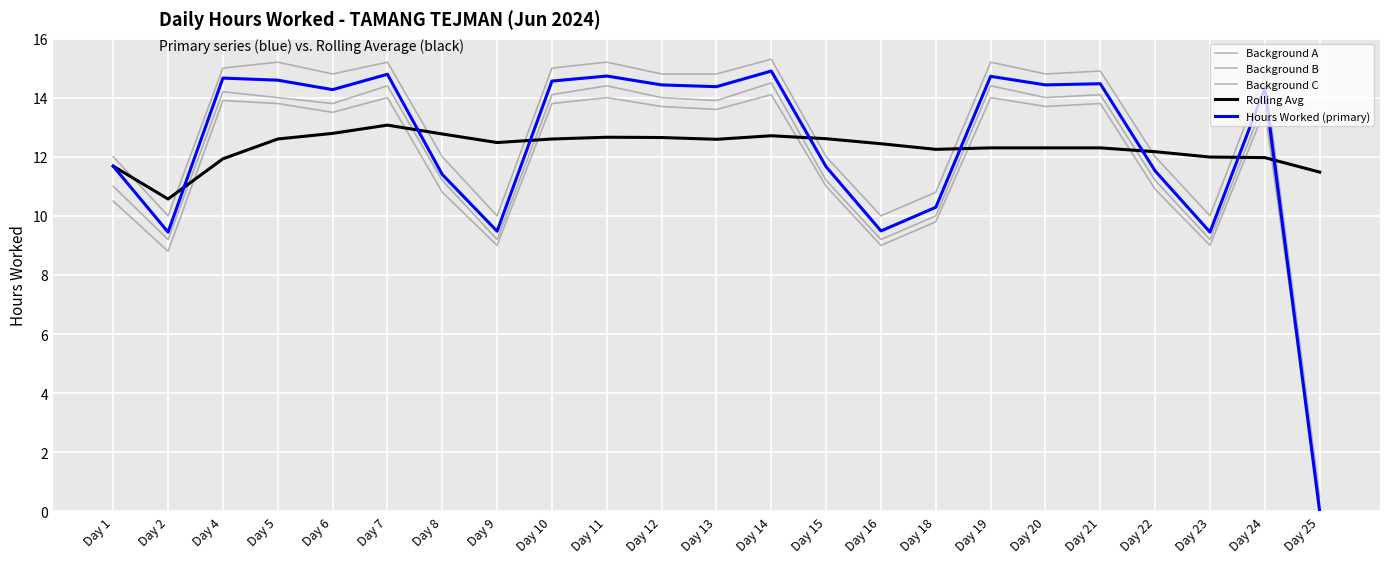

Reading right to left, extract all data points from this chart.

Background A: Day 25=0.2	Day 24=13.6	Day 23=9.0	Day 22=10.9	Day 21=13.8	Day 20=13.7	Day 19=14.0	Day 18=9.8	Day 16=9.0	Day 15=11.0	Day 14=14.1	Day 13=13.6	Day 12=13.7	Day 11=14.0	Day 10=13.8	Day 9=9.0	Day 8=10.8	Day 7=14.0	Day 6=13.5	Day 5=13.8	Day 4=13.9	Day 2=8.8	Day 1=10.5
Background B: Day 25=0.5	Day 24=14.8	Day 23=10.0	Day 22=12.0	Day 21=14.9	Day 20=14.8	Day 19=15.2	Day 18=10.8	Day 16=10.0	Day 15=12.0	Day 14=15.3	Day 13=14.8	Day 12=14.8	Day 11=15.2	Day 10=15.0	Day 9=10.0	Day 8=12.0	Day 7=15.2	Day 6=14.8	Day 5=15.2	Day 4=15.0	Day 2=10.0	Day 1=12.0
Background C: Day 25=0.3	Day 24=13.9	Day 23=9.2	Day 22=11.2	Day 21=14.1	Day 20=14.0	Day 19=14.4	Day 18=10.0	Day 16=9.2	Day 15=11.2	Day 14=14.5	Day 13=13.9	Day 12=14.0	Day 11=14.4	Day 10=14.1	Day 9=9.2	Day 8=11.2	Day 7=14.4	Day 6=13.8	Day 5=14.0	Day 4=14.2	Day 2=9.2	Day 1=11.0
Rolling Avg: Day 25=11.5	Day 24=12.0	Day 23=12.0	Day 22=12.2	Day 21=12.3	Day 20=12.3	Day 19=12.3	Day 18=12.2	Day 16=12.4	Day 15=12.6	Day 14=12.7	Day 13=12.6	Day 12=12.7	Day 11=12.7	Day 10=12.6	Day 9=12.5	Day 8=12.8	Day 7=13.1	Day 6=12.8	Day 5=12.6	Day 4=11.9	Day 2=10.6	Day 1=11.7
Hours Worked (primary): Day 25=0.0	Day 24=14.3	Day 23=9.4	Day 22=11.5	Day 21=14.5	Day 20=14.4	Day 19=14.7	Day 18=10.3	Day 16=9.5	Day 15=11.7	Day 14=14.9	Day 13=14.4	Day 12=14.4	Day 11=14.7	Day 10=14.6	Day 9=9.5	Day 8=11.4	Day 7=14.8	Day 6=14.3	Day 5=14.6	Day 4=14.7	Day 2=9.4	Day 1=11.7